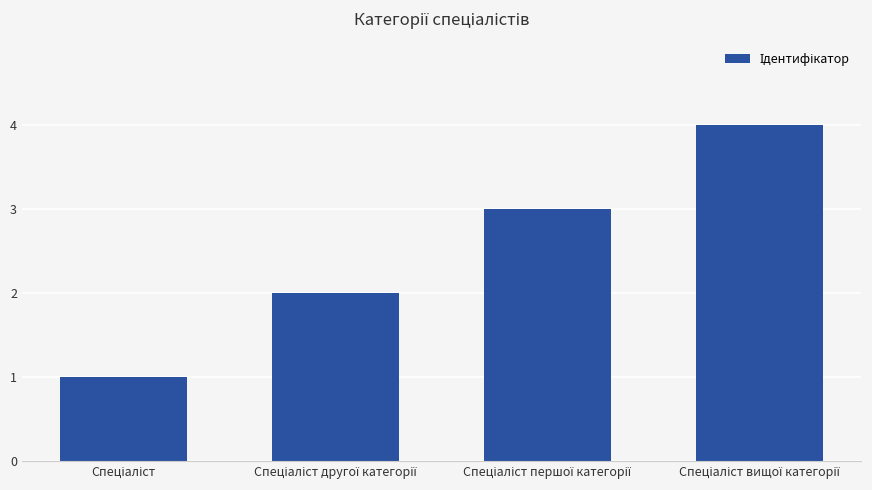

Are the bars horizontal?

No